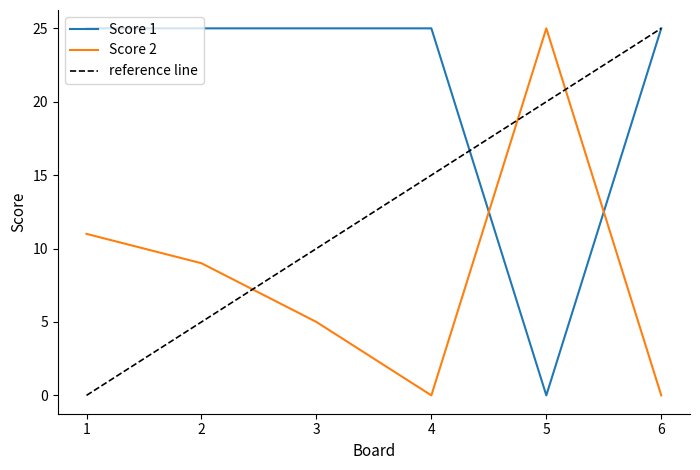

How many data points in Score 1 are less than 25?

1